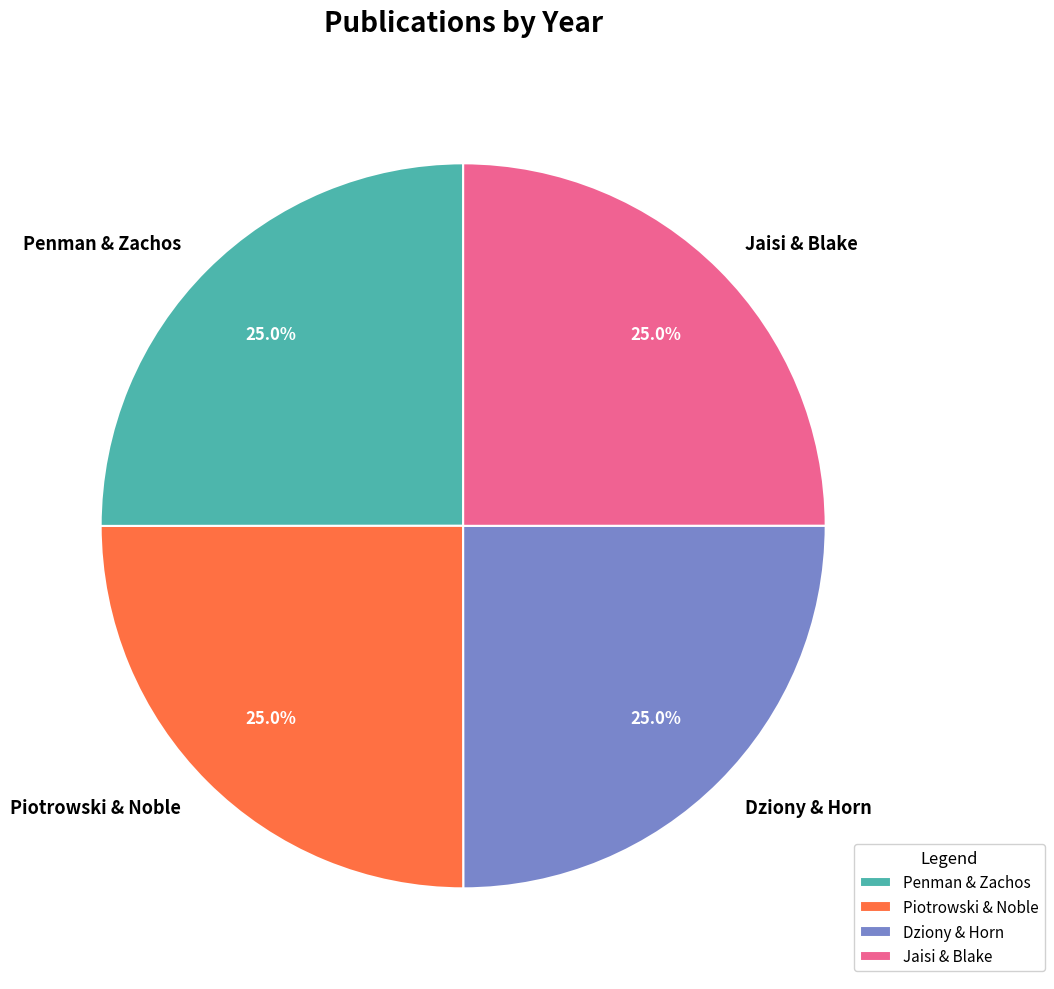

What is the ratio of the value at Dziony & Horn to the value at Penman & Zachos?

1.0